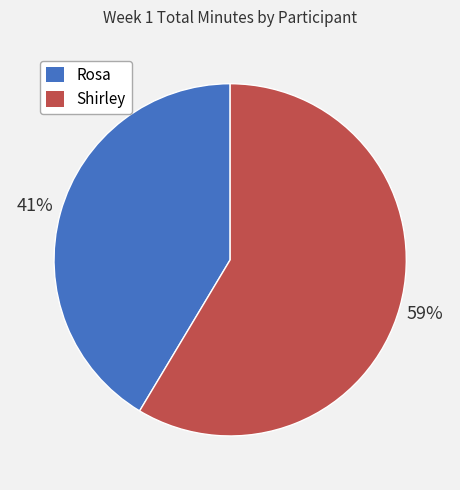

Do Shirley and Rosa together represent more than half of the pie?

Yes